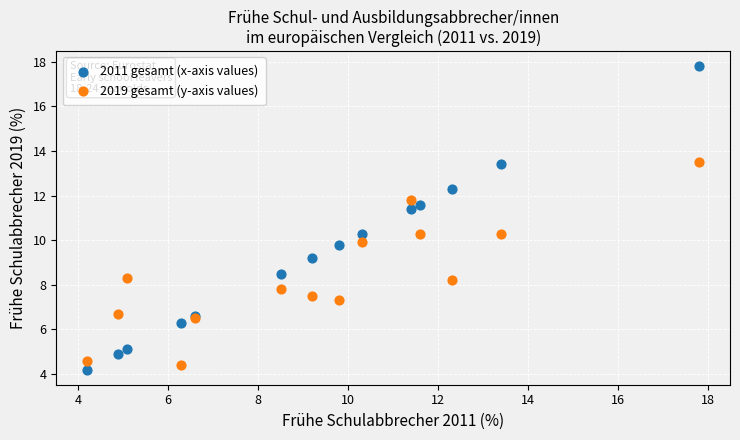

In the 2011 gesamt (x-axis values) series, what Y value is closest to 11?

11.4